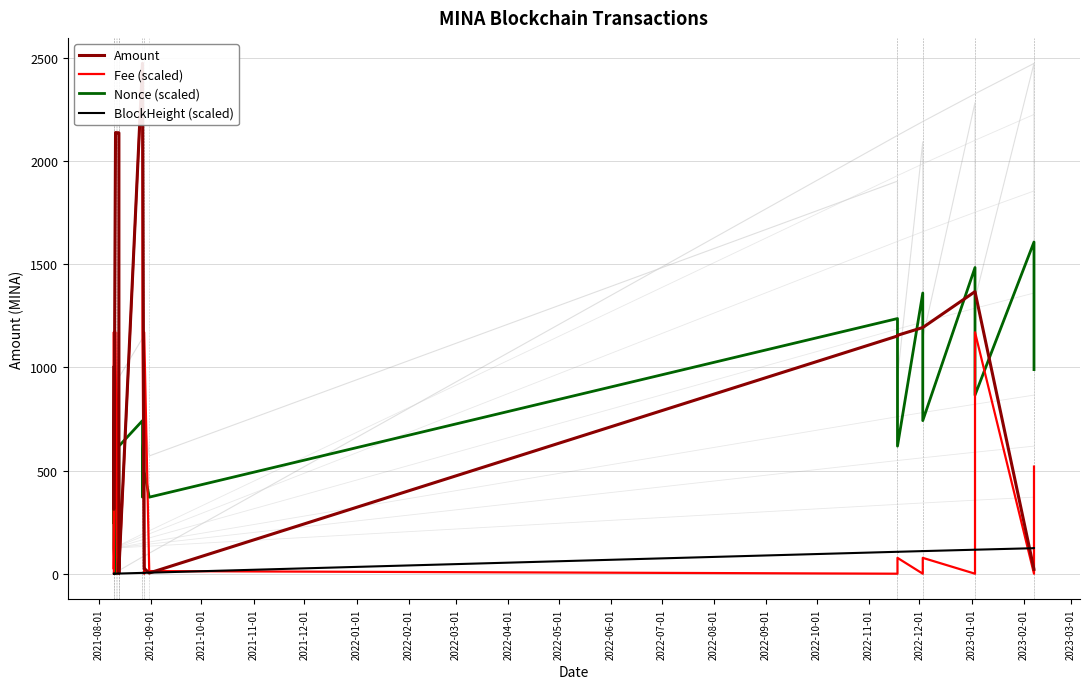

What is the difference between the highest and lowest values at 2023-01-01?

1483.8